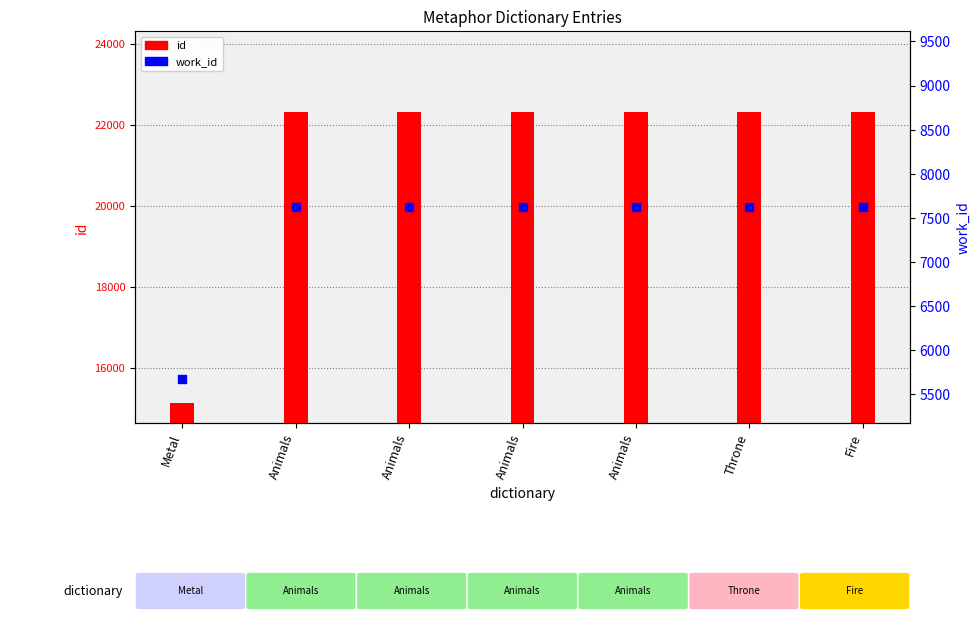

Which series contains the highest Y value?

id